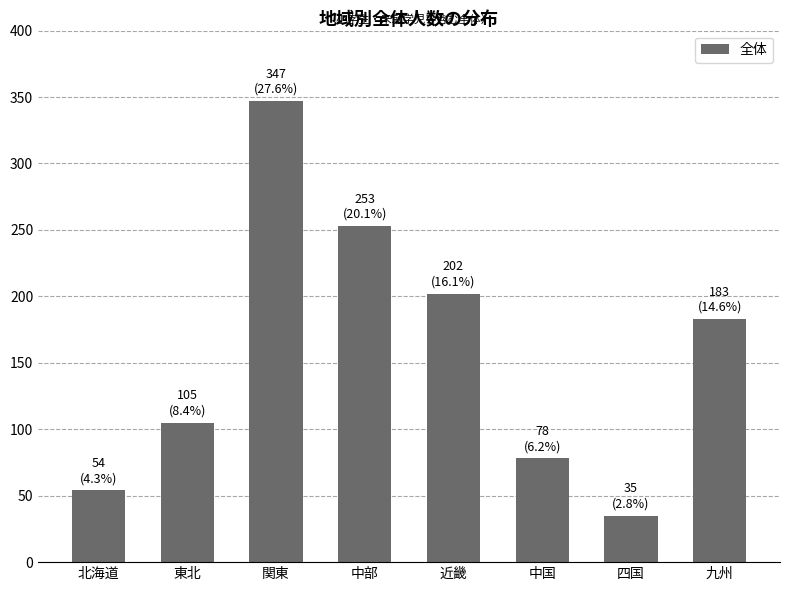

Count the number of categories in the chart.

8